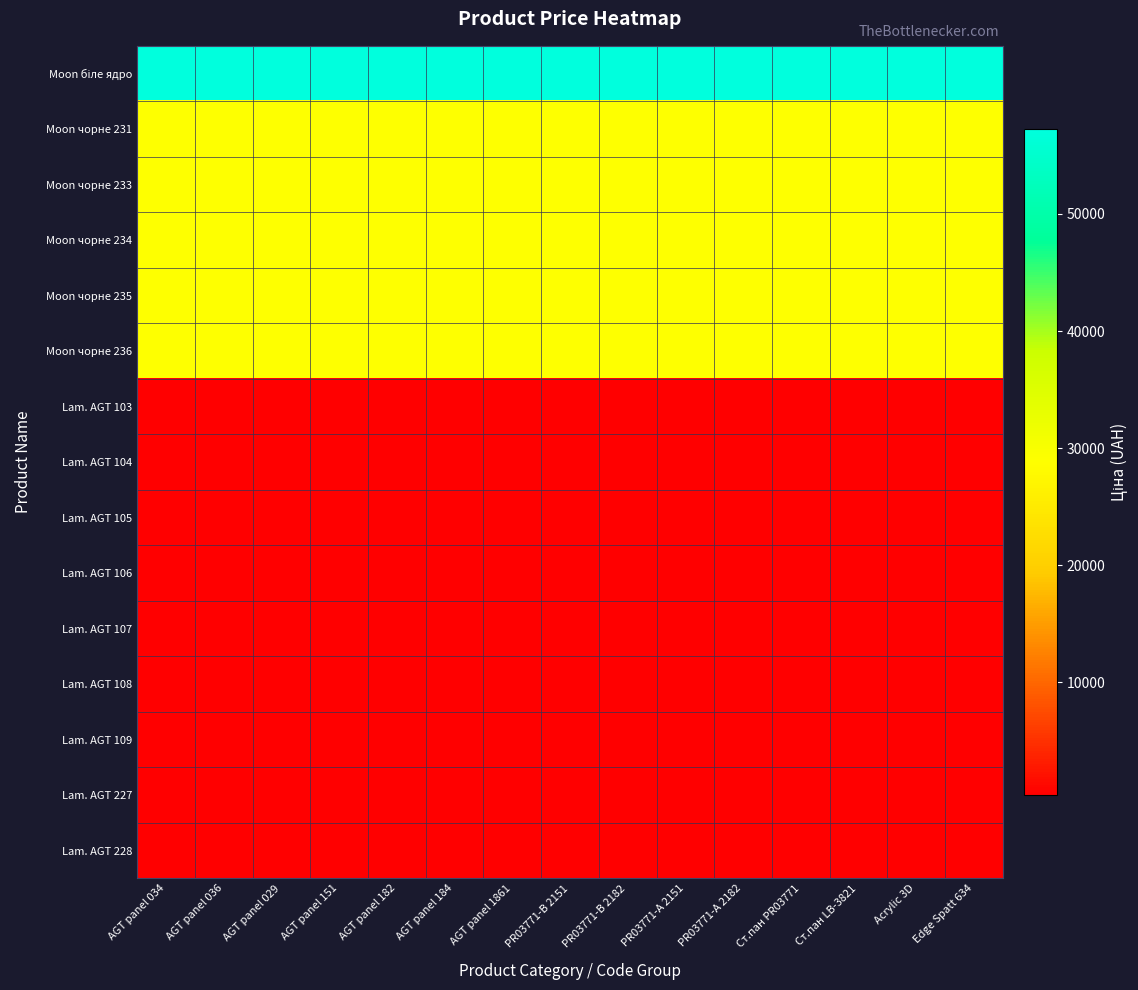

How many series are shown in this chart?

15